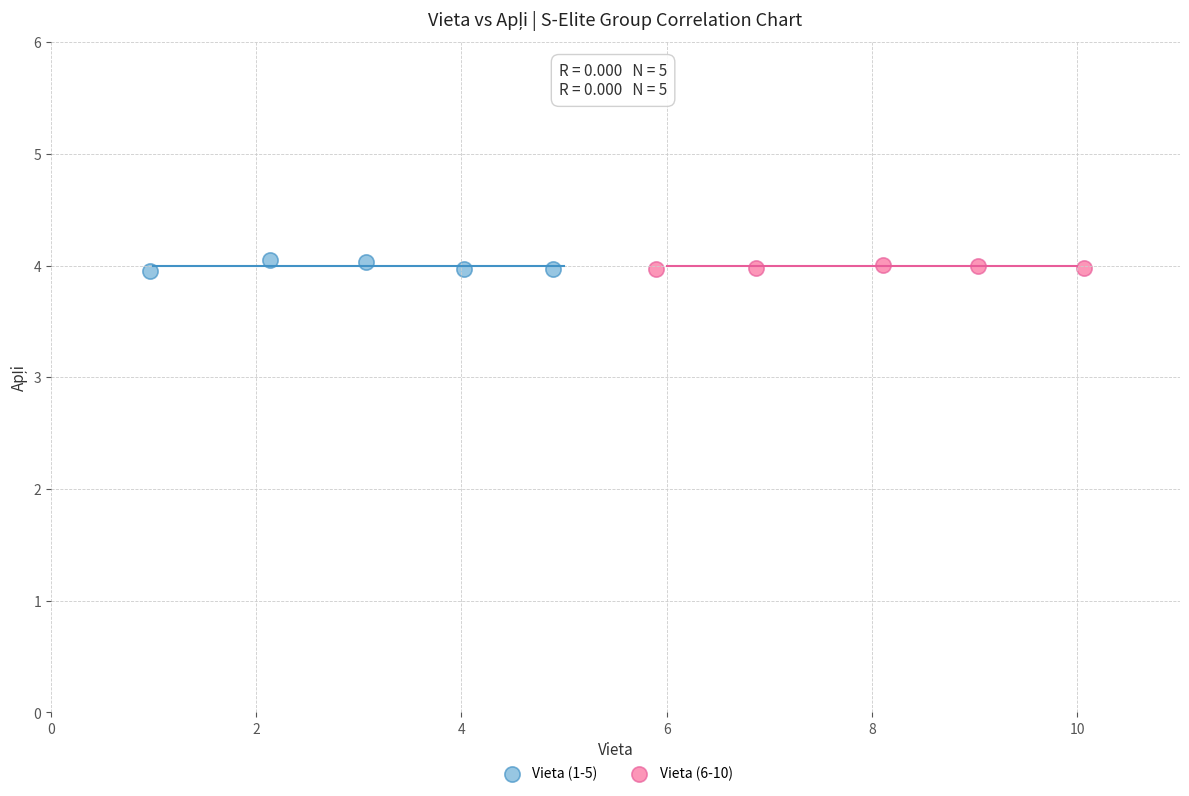

Which series has the widest spread of Y values?

Vieta (1-5)